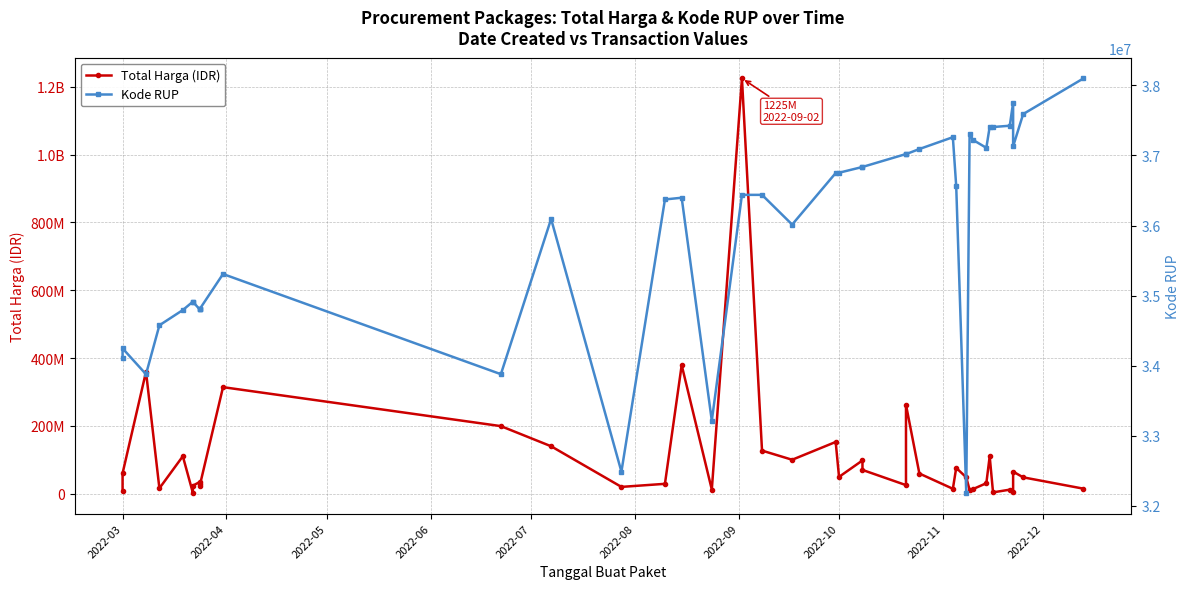

At how many categories does at least one series exceed 1041258969?

1